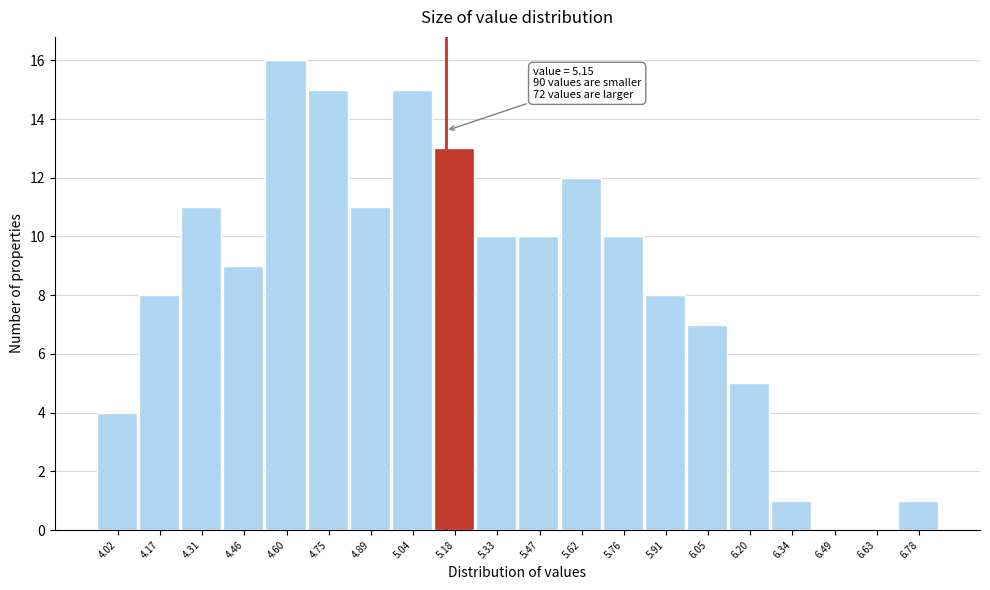

Which range on the x-axis has the tallest bar?

4.530 to 4.675